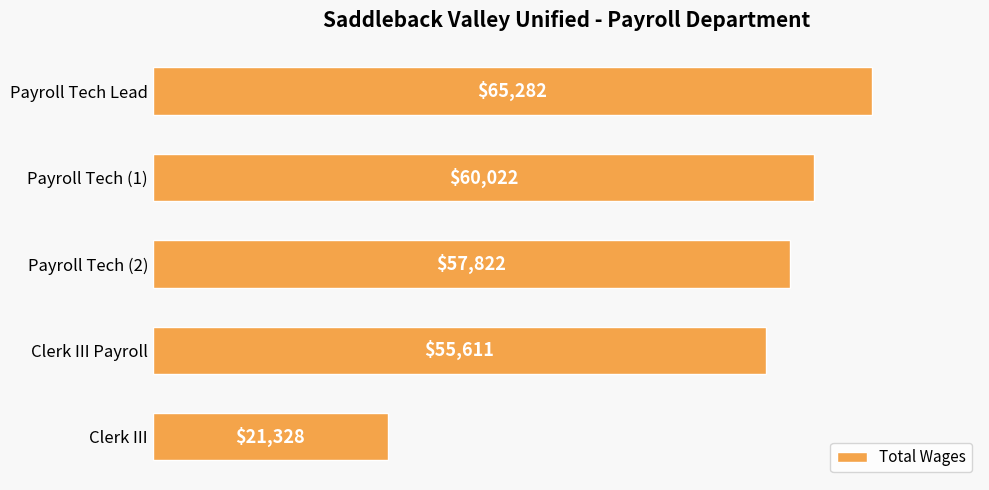

Count the number of data series in this chart.

1